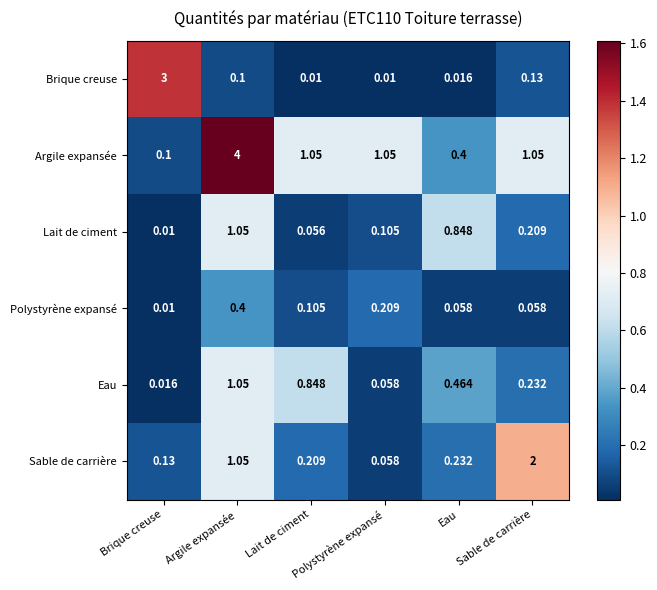

At how many categories does at least one series exceed 0?

6